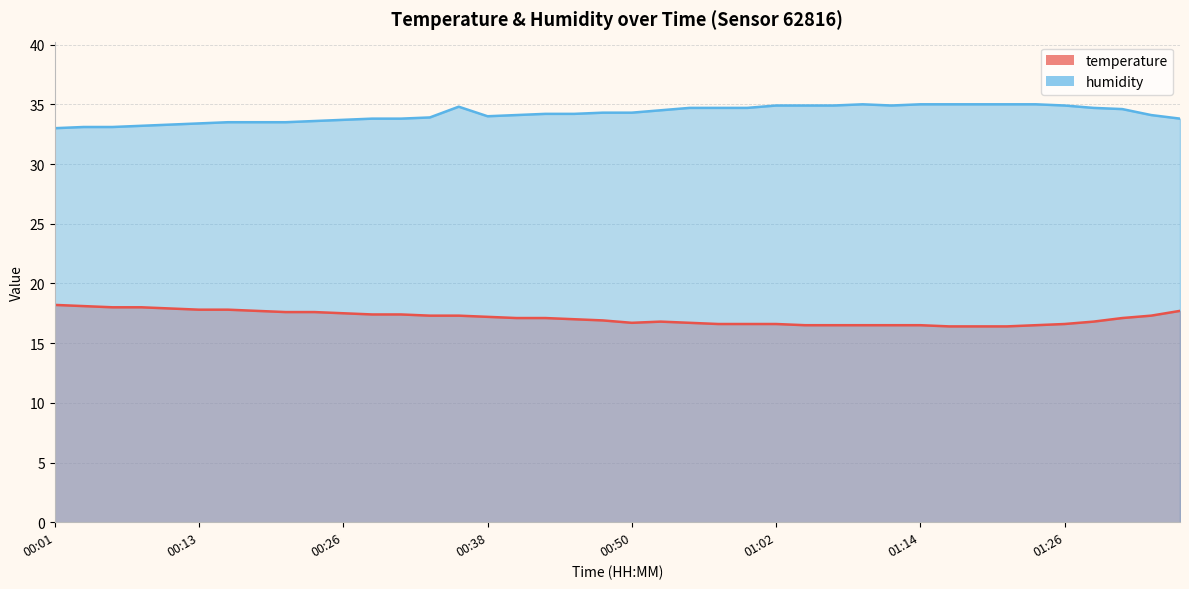

What are all the series names shown in the legend?

temperature, humidity